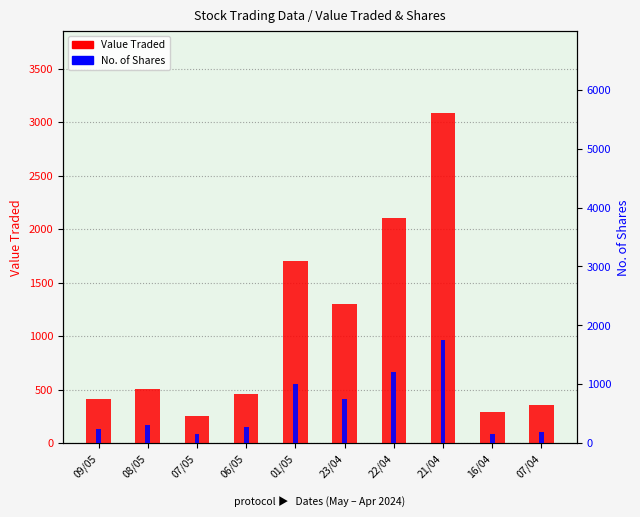

Which series changed the most between 08/05 and 07/05?

Value Traded